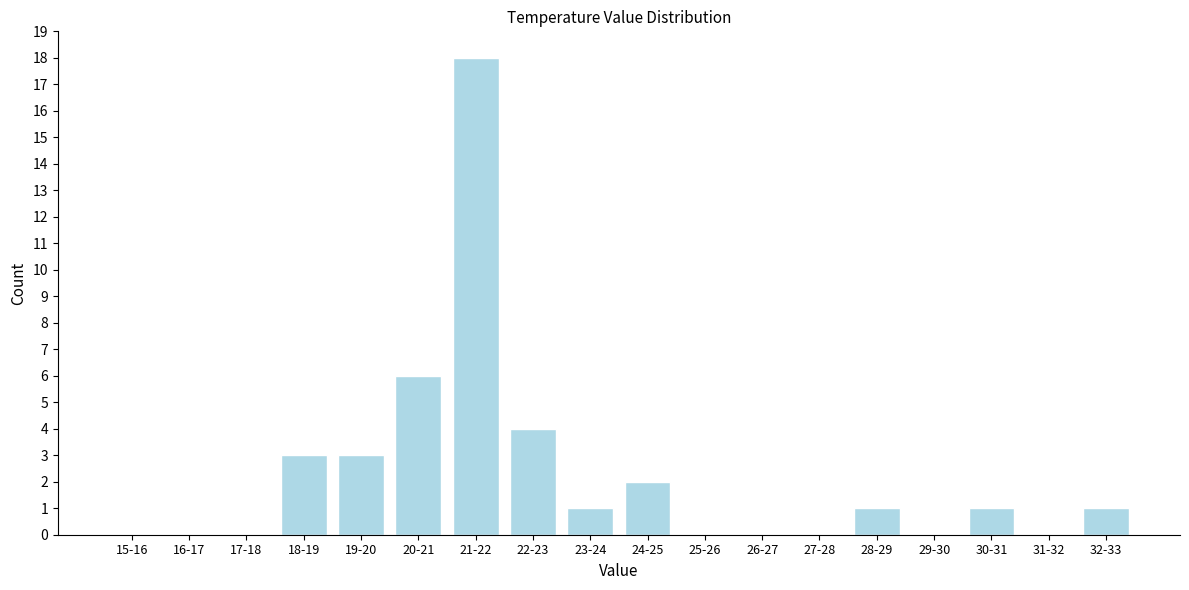

Reading right to left, extract all data points from this chart.

32-33=1	31-32=0	30-31=1	29-30=0	28-29=1	27-28=0	26-27=0	25-26=0	24-25=2	23-24=1	22-23=4	21-22=18	20-21=6	19-20=3	18-19=3	17-18=0	16-17=0	15-16=0